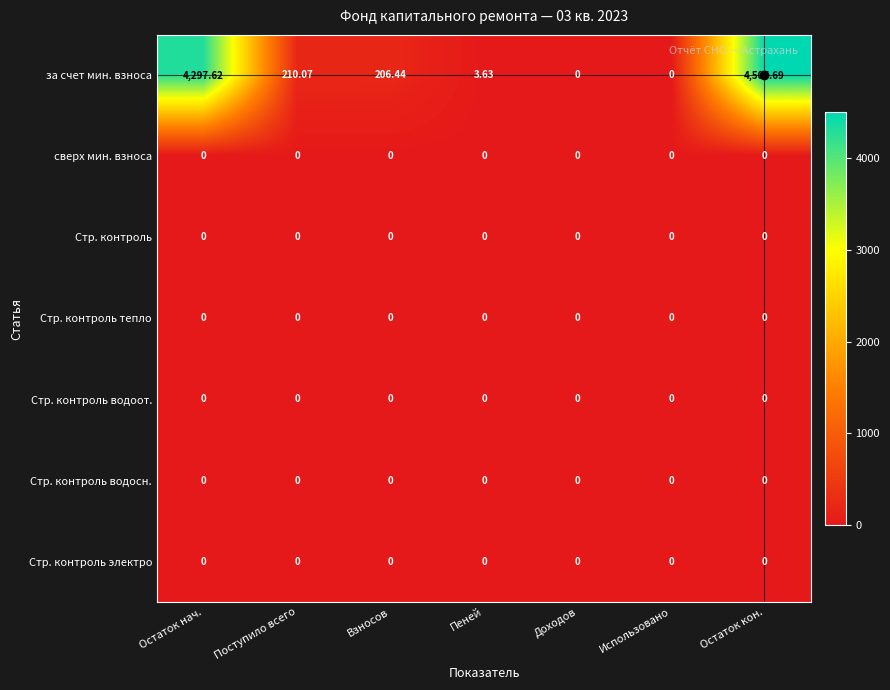

At which category is the sum across all series the highest?

Остаток кон.